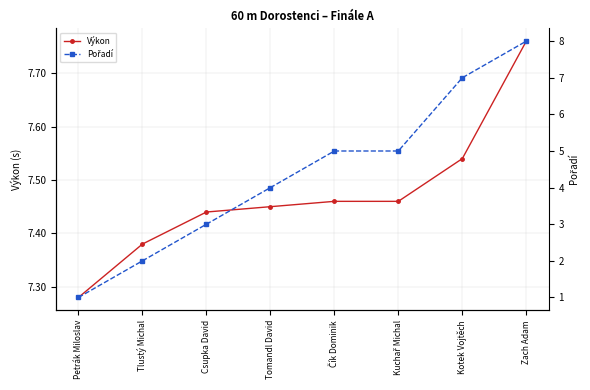

What is the label of the 7th point from the right?

Tlustý Michal